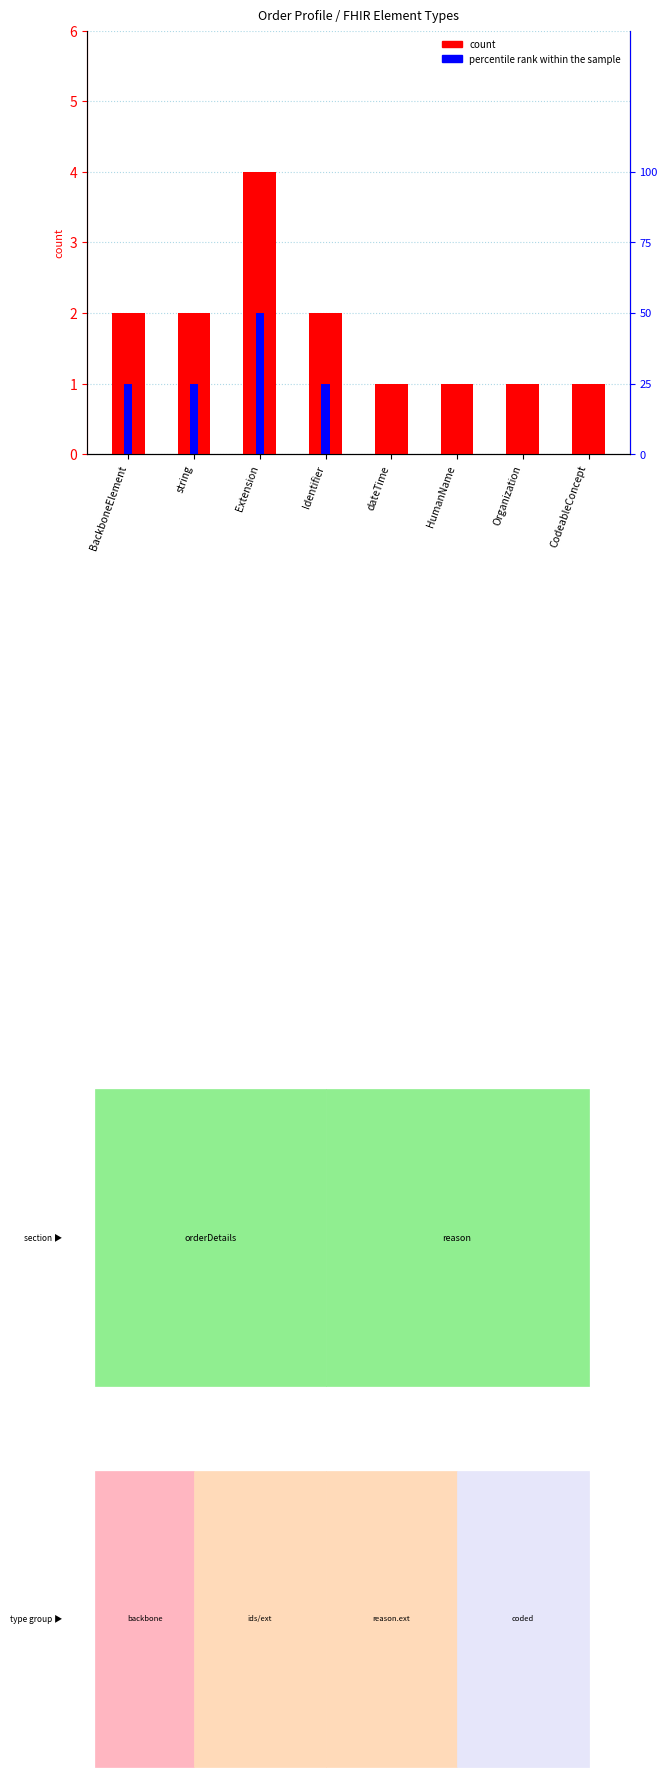

What is the average value of the count series?

2